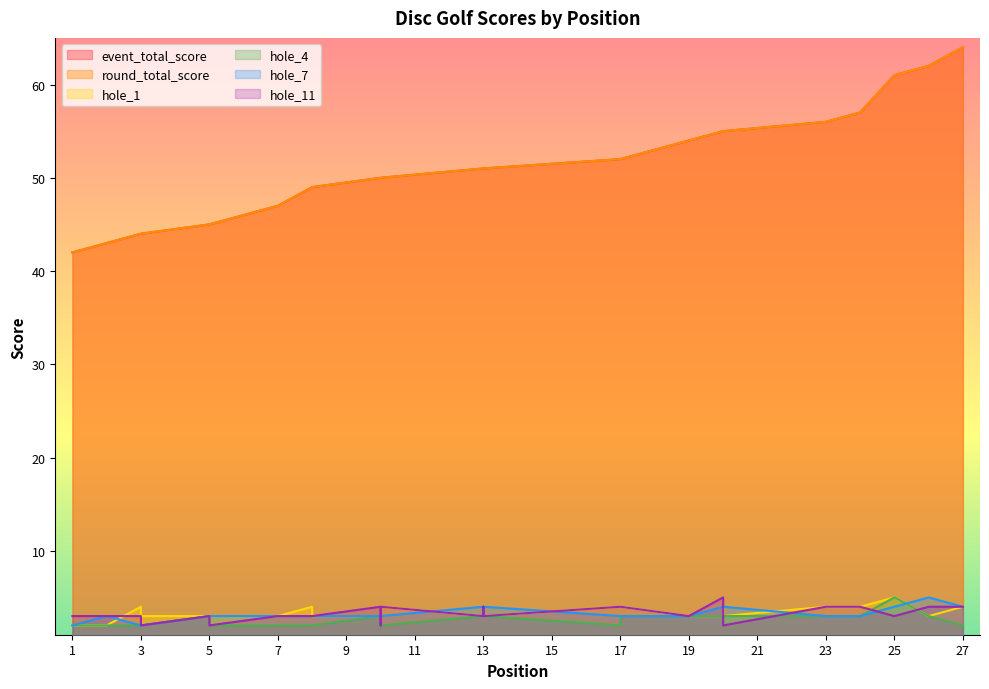

What is the value of the round_total_score point at the 4th from the left?

44